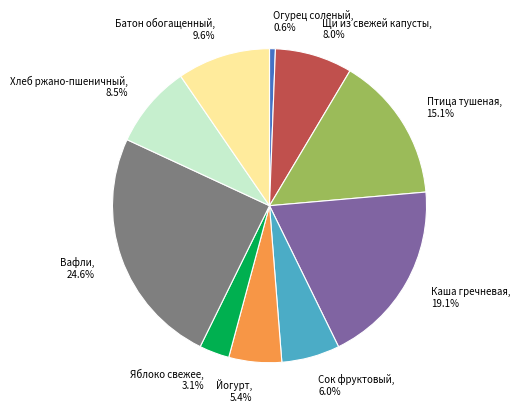

What percentage is NOT represented by Вафли?

75.4%